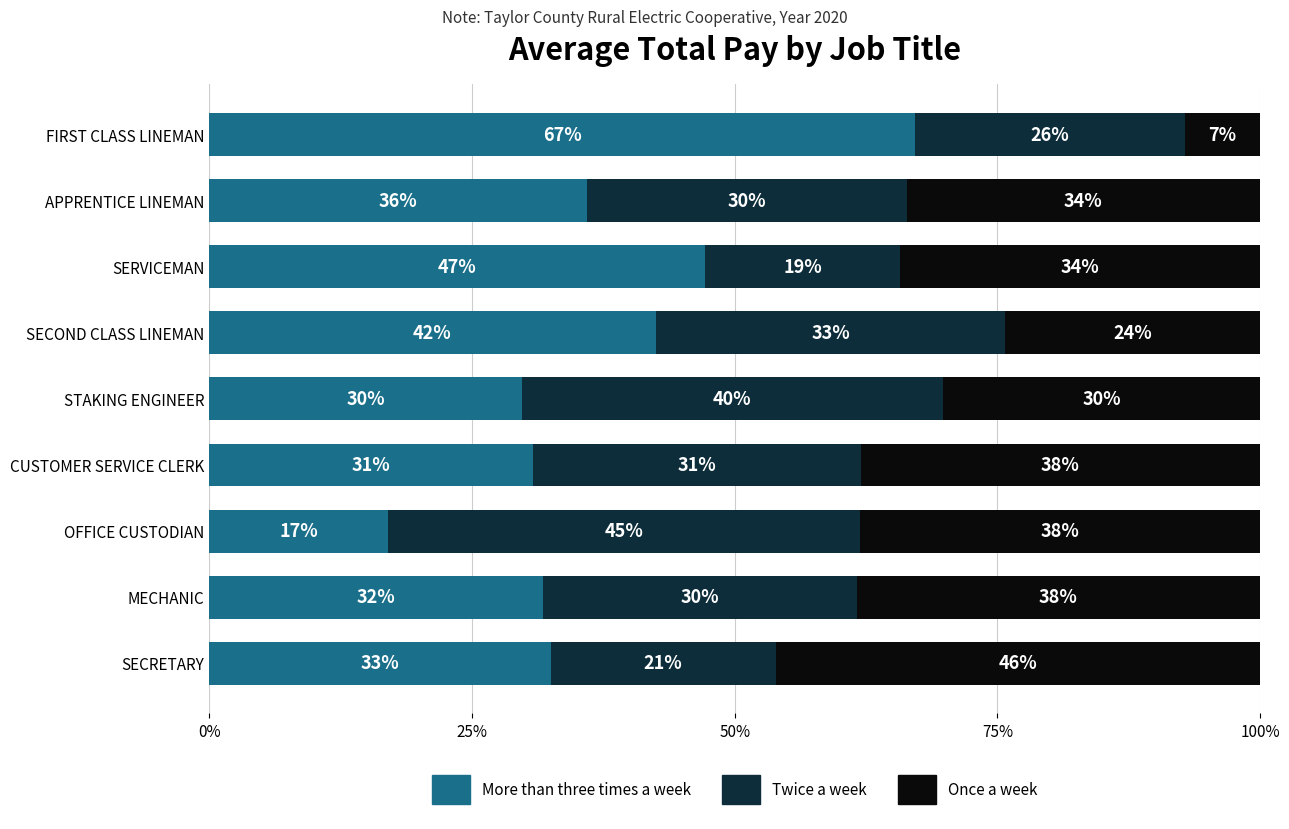

List the labels in order of More than three times a week value, largest first.

FIRST CLASS LINEMAN, SERVICEMAN, SECOND CLASS LINEMAN, APPRENTICE LINEMAN, SECRETARY, MECHANIC, CUSTOMER SERVICE CLERK, STAKING ENGINEER, OFFICE CUSTODIAN